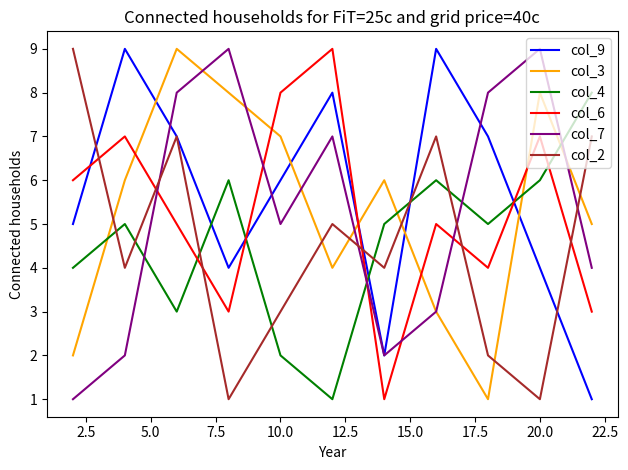

What is the maximum value for col_2?

9